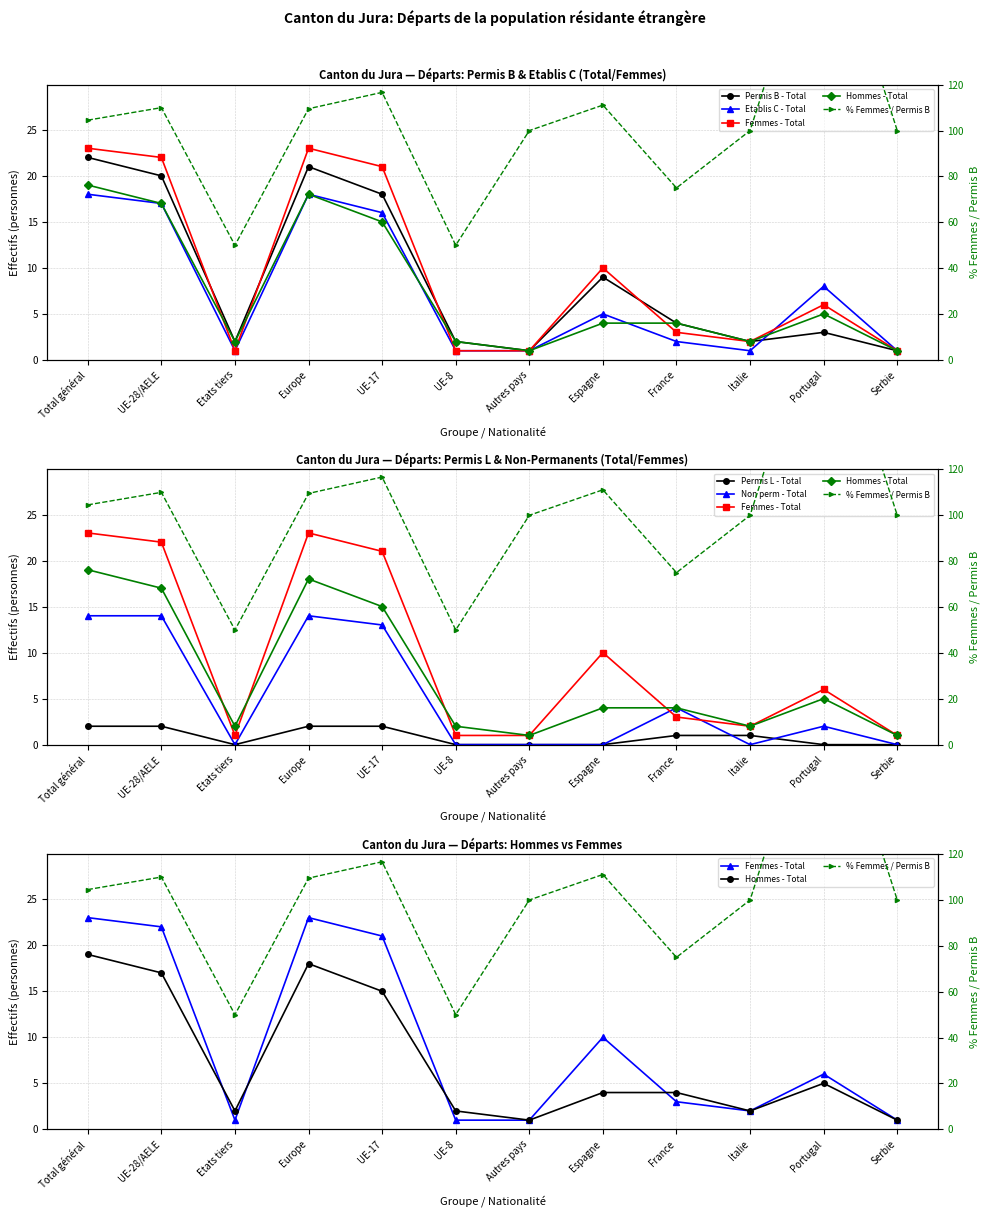

The value of Etablis C - Total at Autres pays is 1. True or false?

True